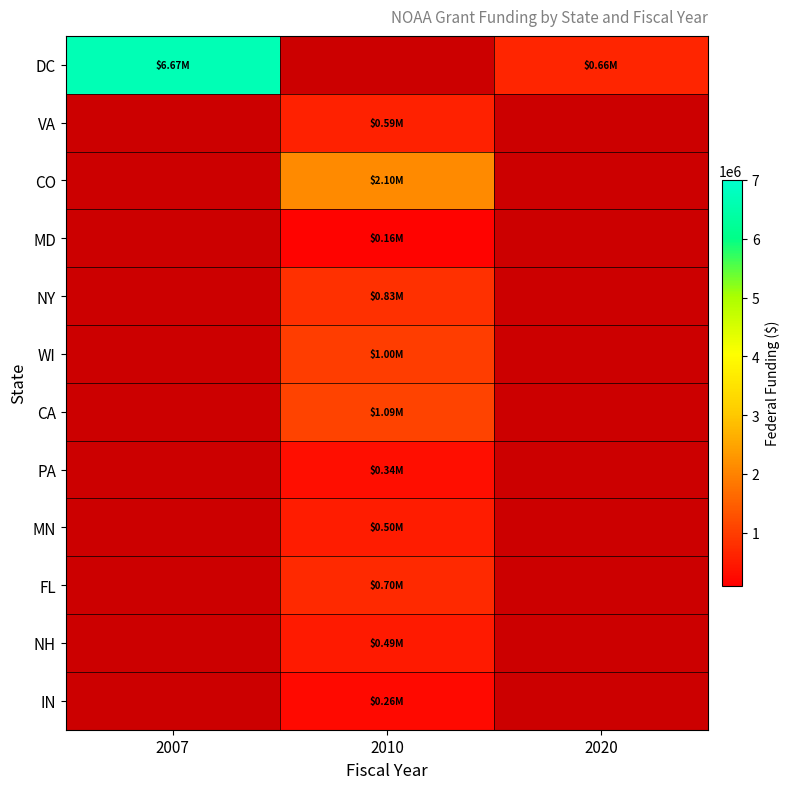

Count the number of data series in this chart.

12